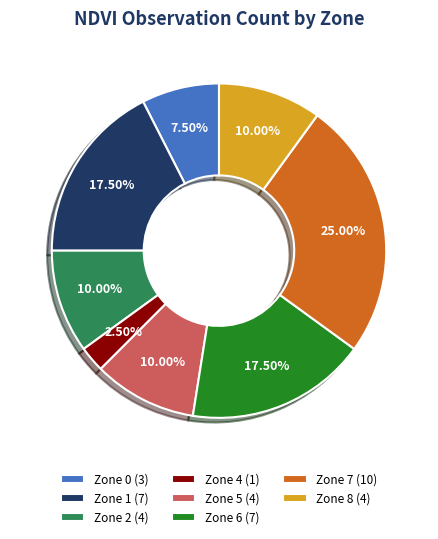

Count the number of slices in the pie.

8